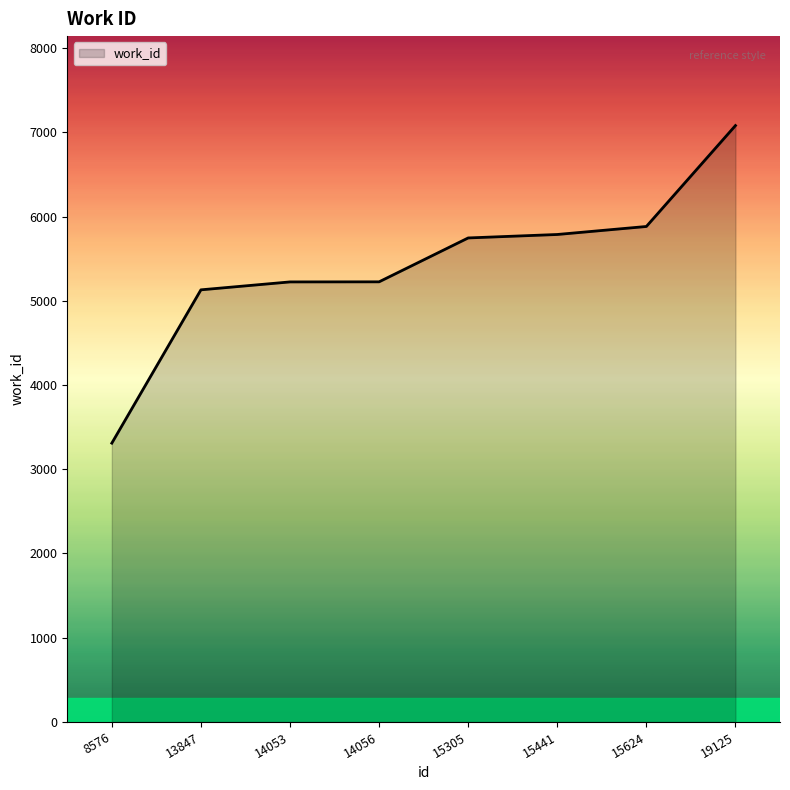

Is it true that the value at 15441 is 3936?

False